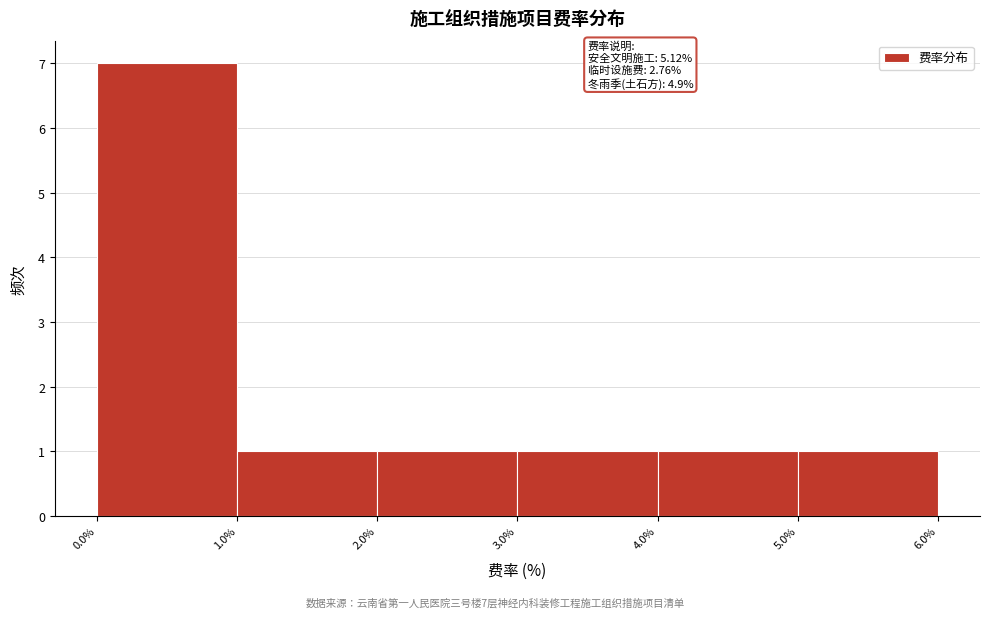

Which range on the x-axis has the tallest bar?

0.0% to 1.0%